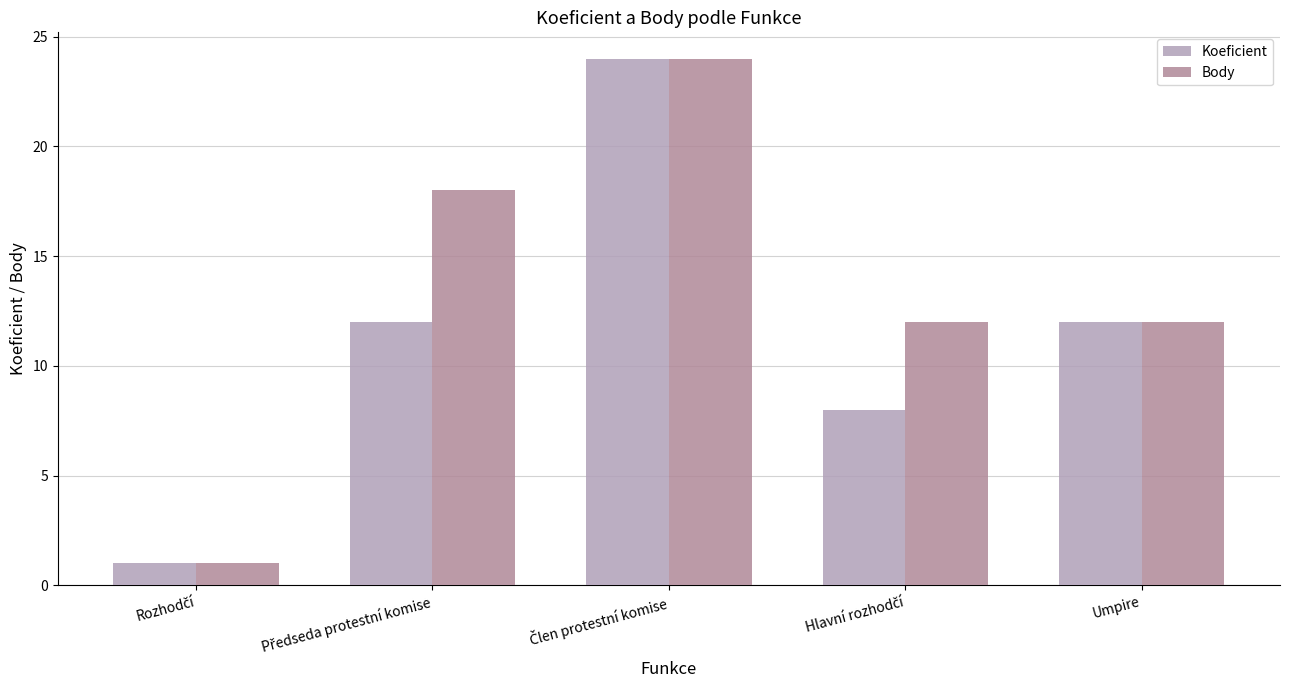

List the series in order of their overall mean, lowest first.

Koeficient, Body